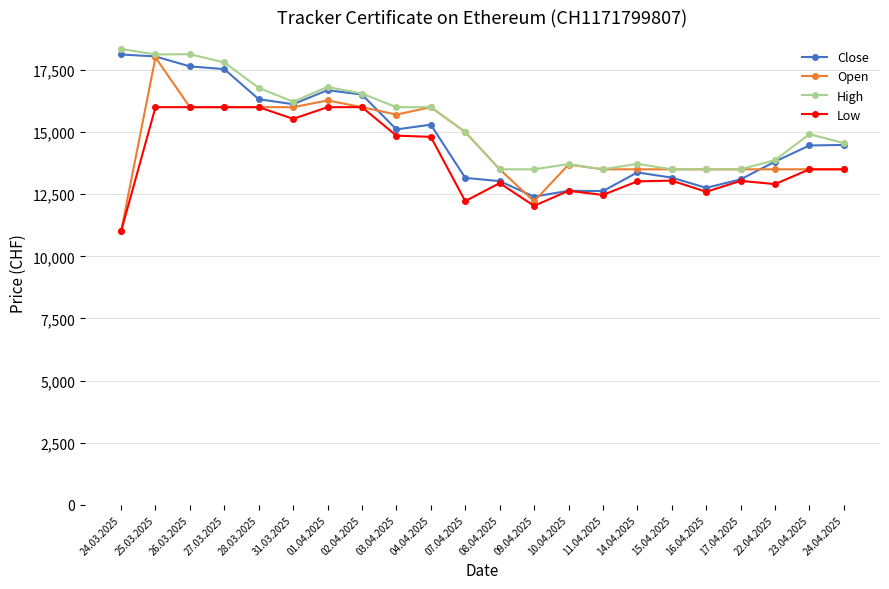

Is it true that Low equals 2751 at 09.04.2025?

False